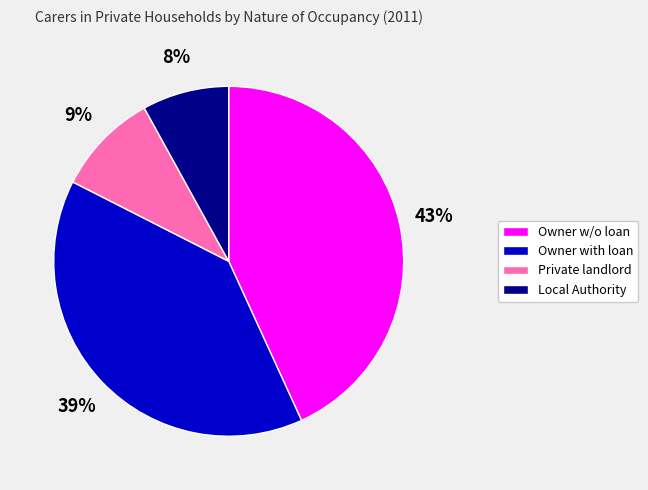

To the nearest percent, what is the average slice percentage?

25%